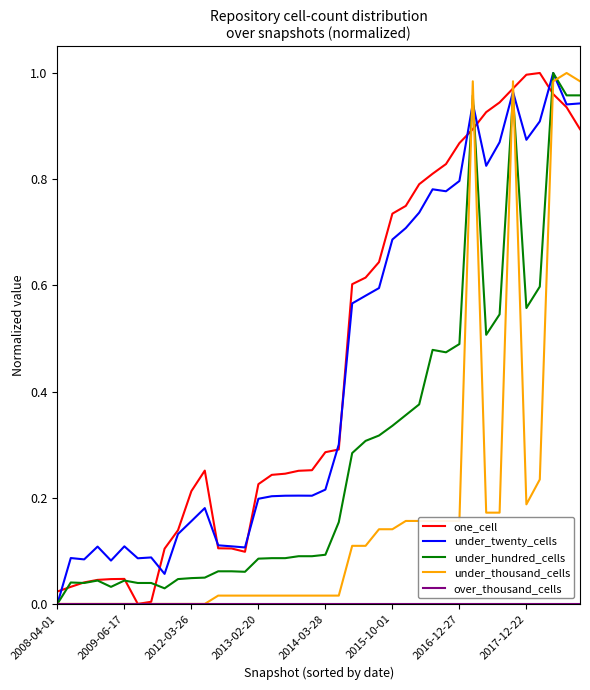

Does the chart have visible grid lines?

No